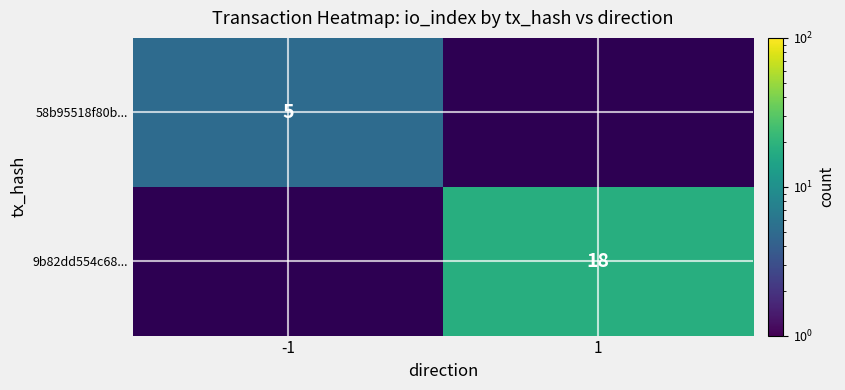

Is the value of 9b82dd554c68... at 1 greater than the value of 58b95518f80b... at -1?

Yes